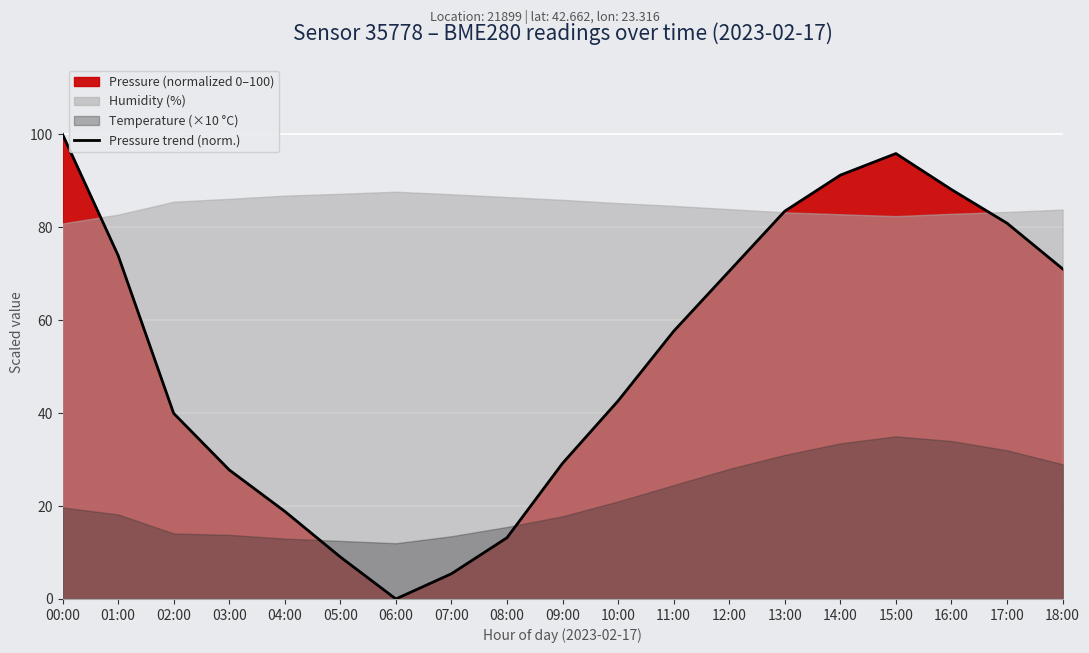

What is the ratio of the value at 02:00 to the value at 08:00?

3.0